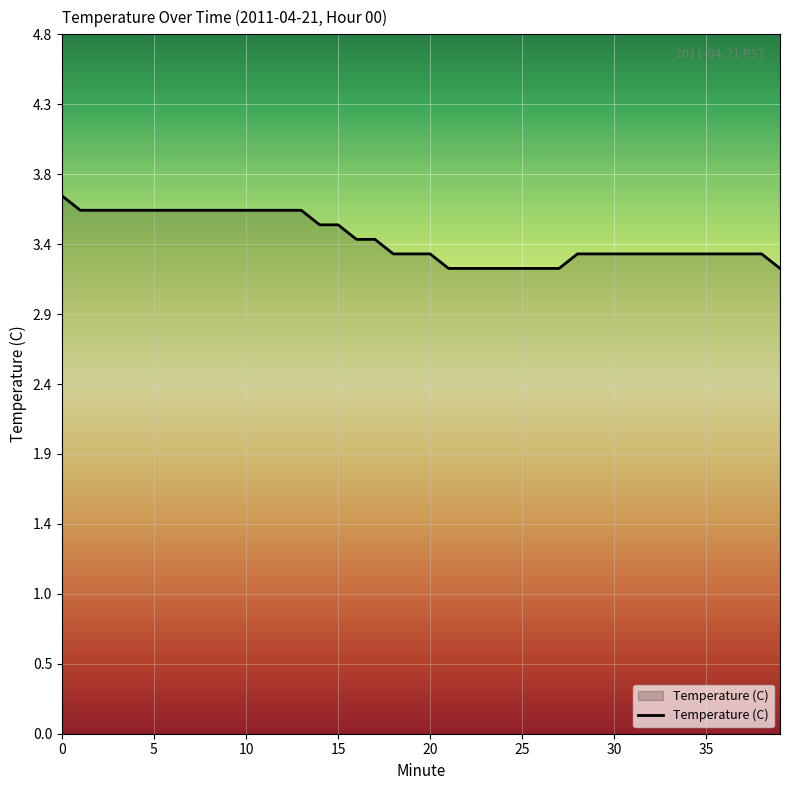

What is the smallest value displayed?

3.2